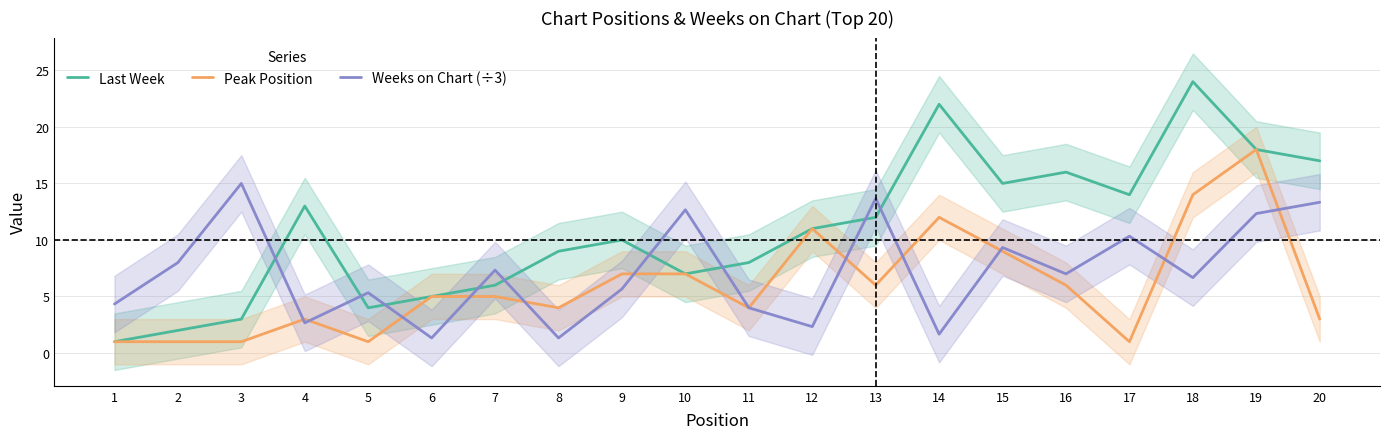

What is the minimum value shown in the chart?

1.0